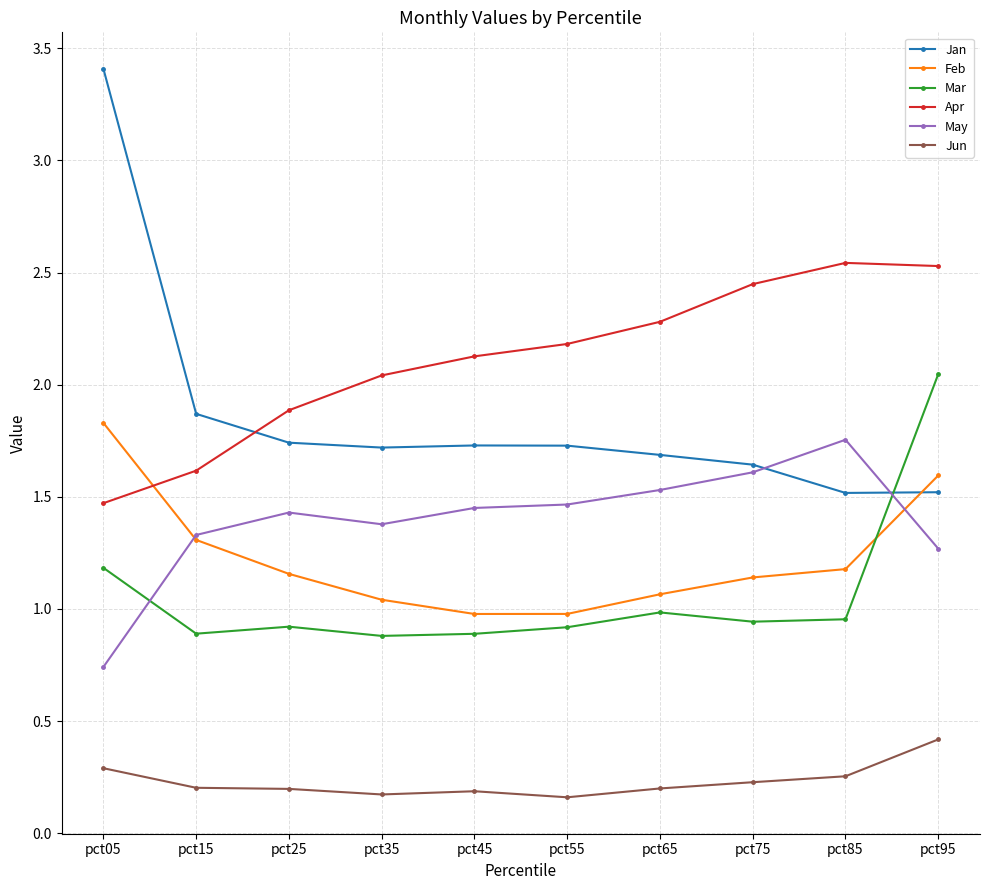

True or false: Feb has a value of 1.6 at pct95.

True